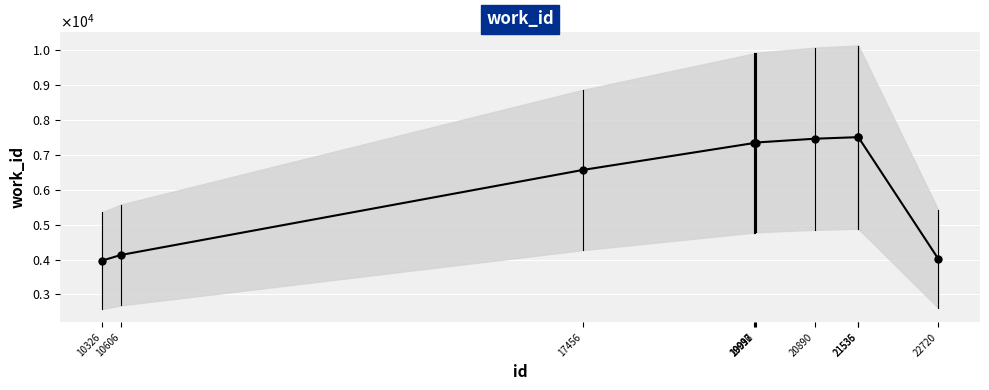

Which label corresponds to the largest value in the chart?

21535